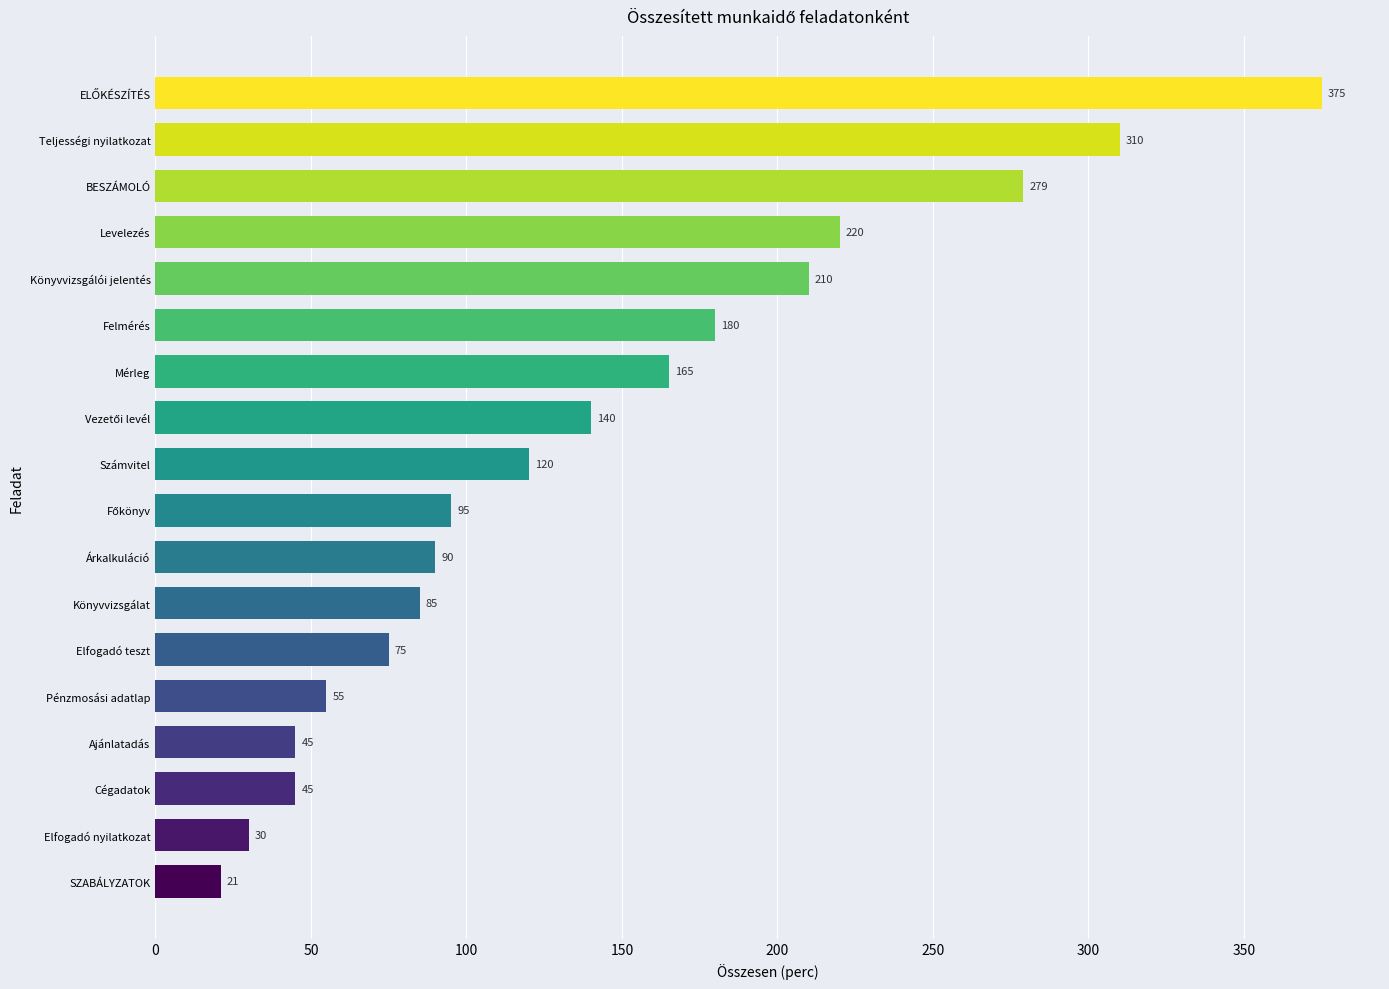

Reading bottom to top, transcribe all the data shown in this chart.

21	30	45	45	55	75	85	90	95	120	140	165	180	210	220	279	310	375